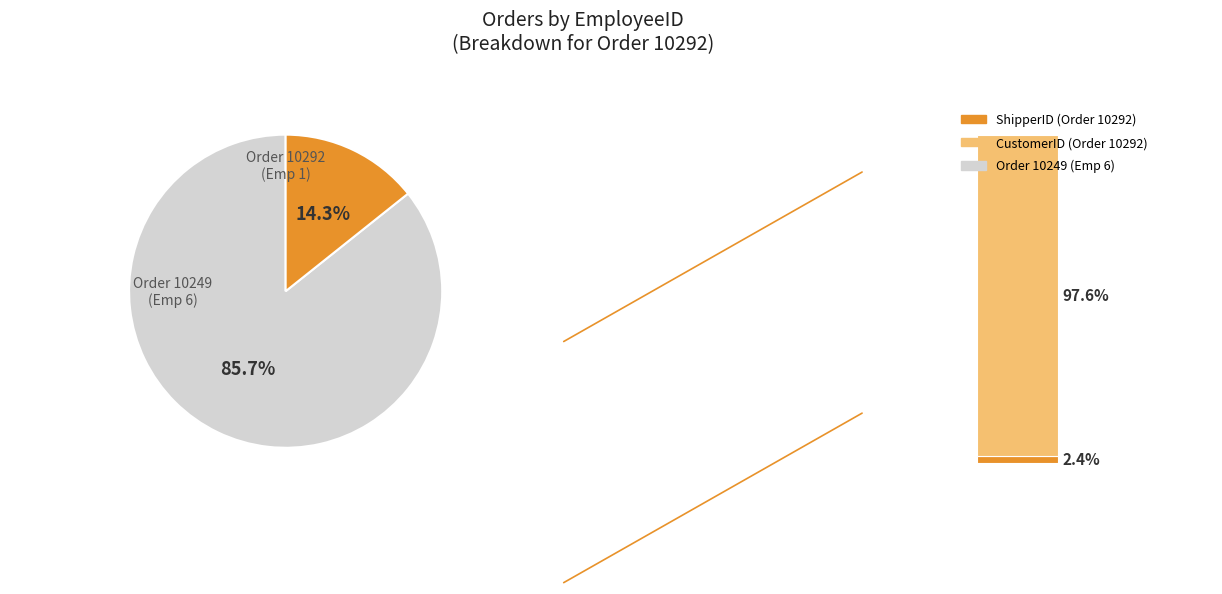

Between 10292 and 10249, which is larger?

10249